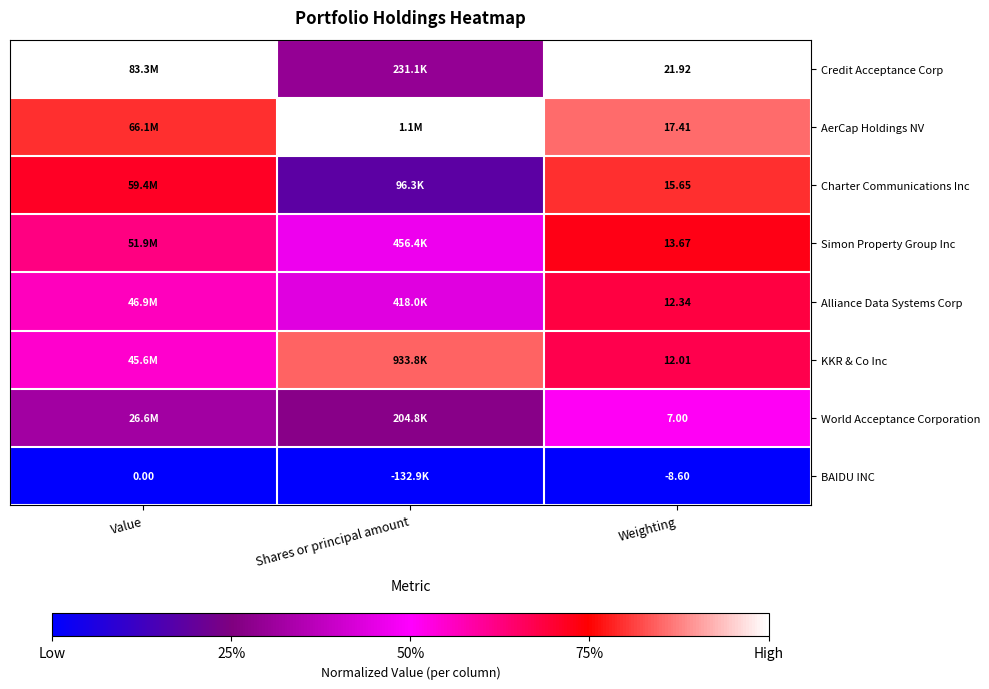

Rank the series at Weighting from highest to lowest value.

Credit Acceptance Corp, AerCap Holdings NV, Charter Communications Inc, Simon Property Group Inc, Alliance Data Systems Corp, KKR & Co Inc, World Acceptance Corporation, BAIDU INC